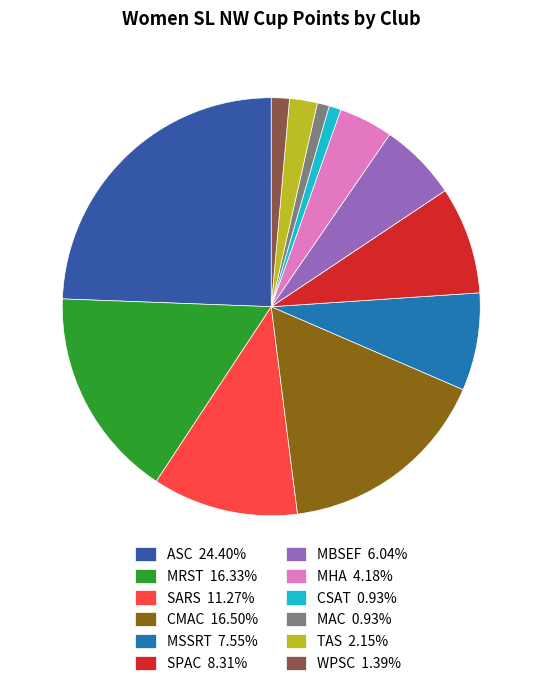

Do MRST 16.33% and CSAT 0.93% together represent more than half of the pie?

No